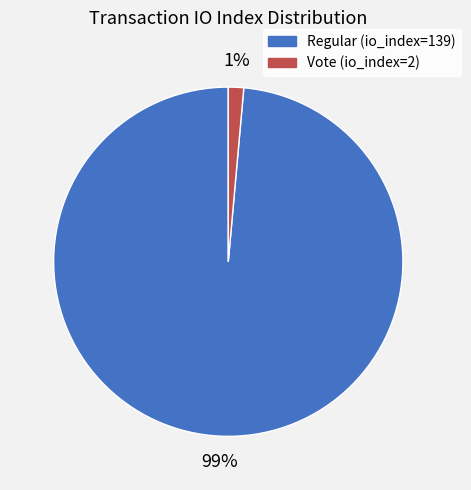

Is the sum of Vote (io_index=2) and Regular (io_index=139) greater than half?

Yes